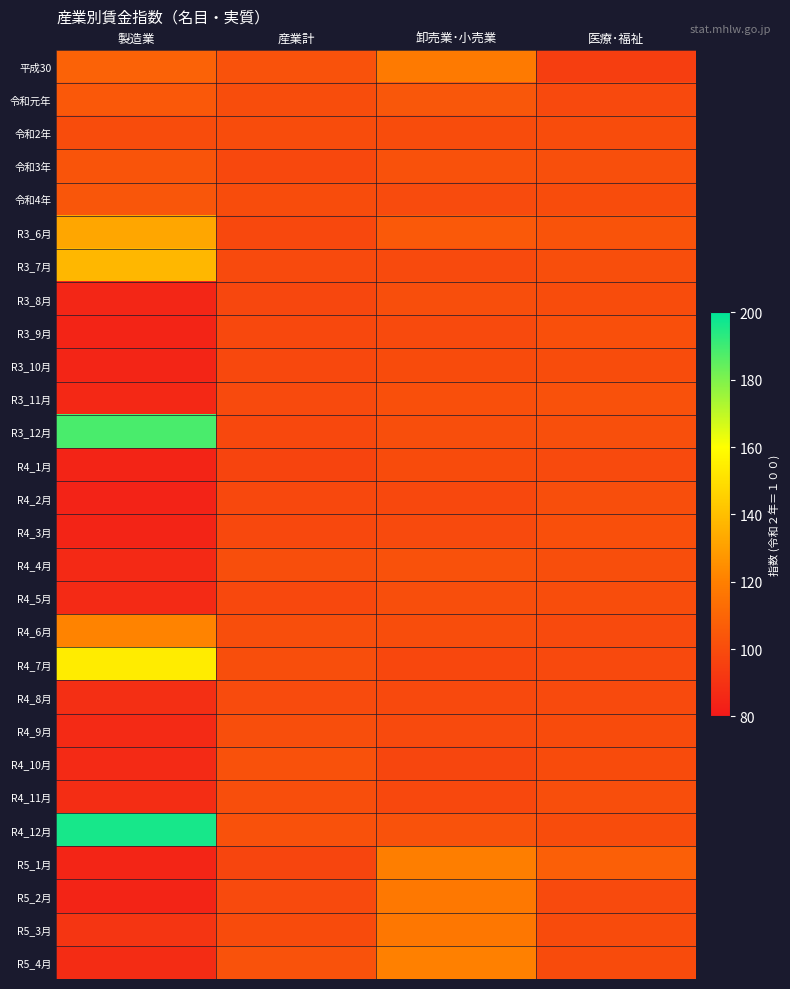

Between 産業計 and 卸売業･小売業, which is larger?

卸売業･小売業